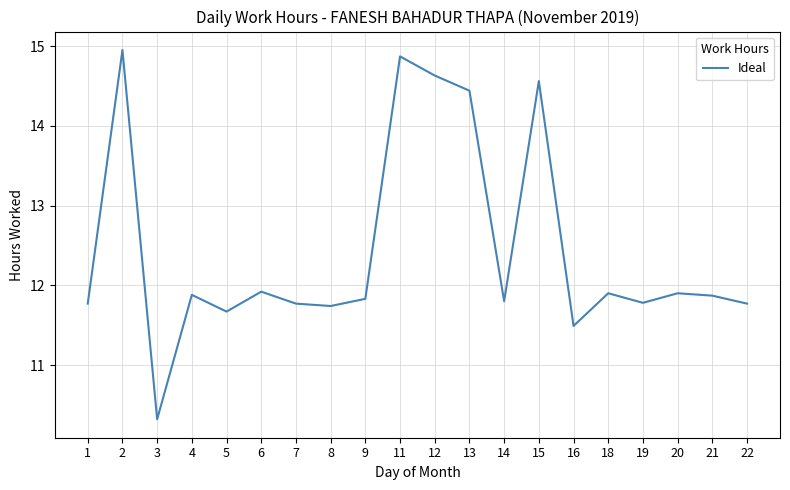

Is it true that the value at 7 is 11.8?

True